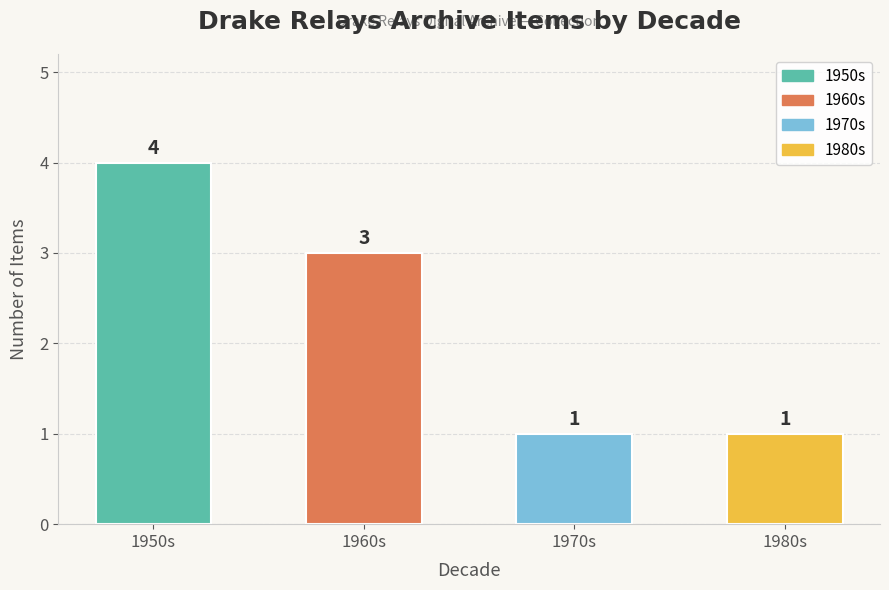

What position from the left is 1980s?

4